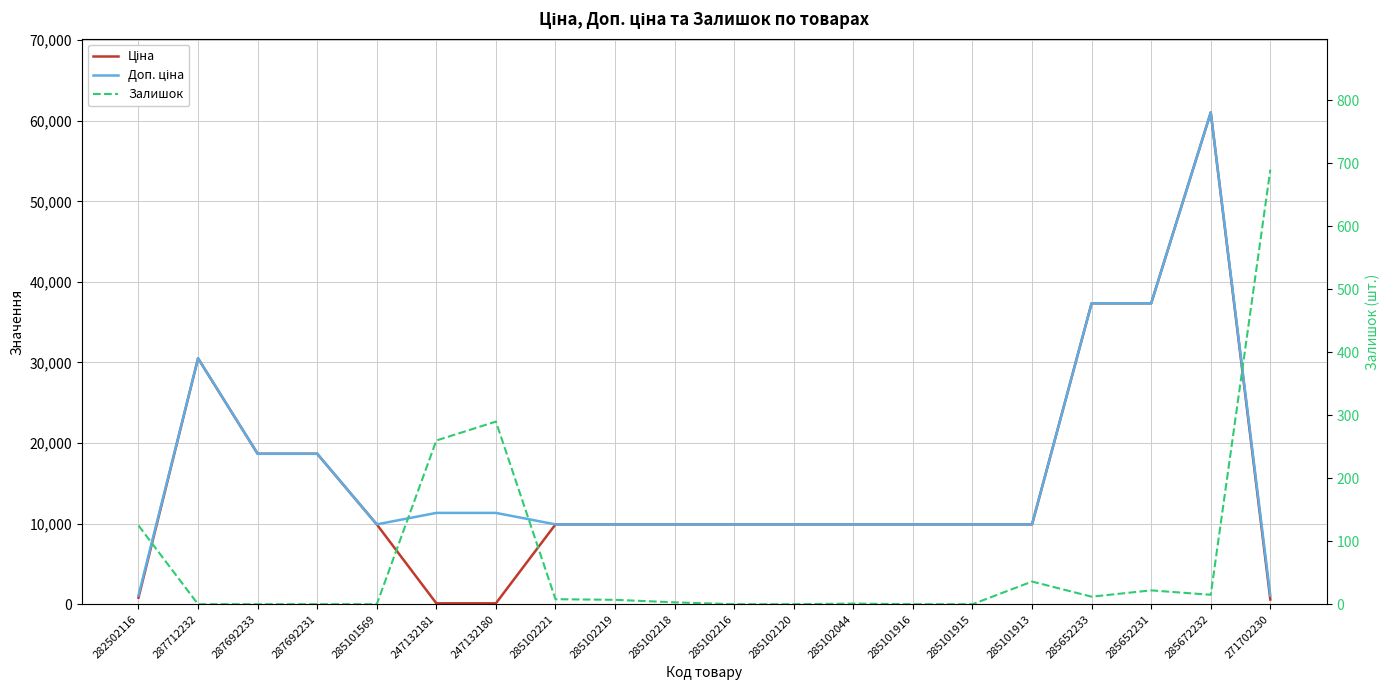

At which category does Ціна reach its first local peak?

287712232